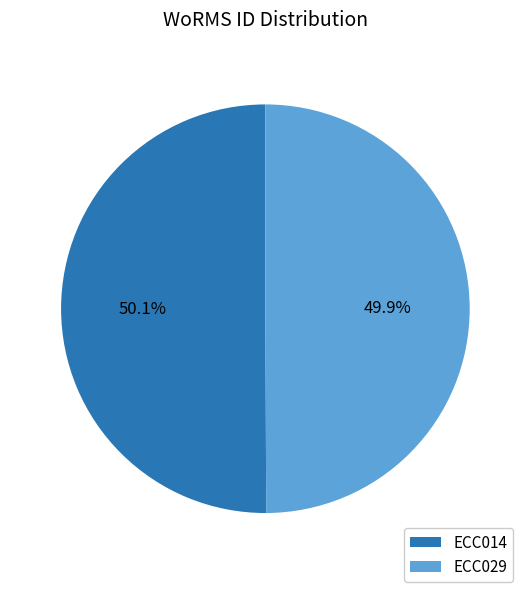

How many slices are in this pie chart?

2